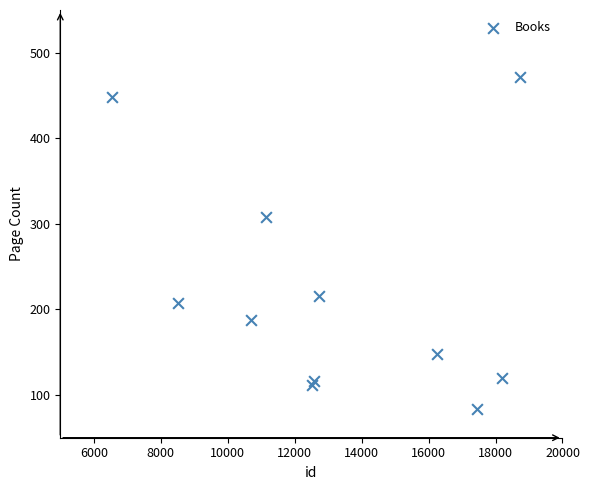

What Y value in the scatter plot is closest to 278?

308